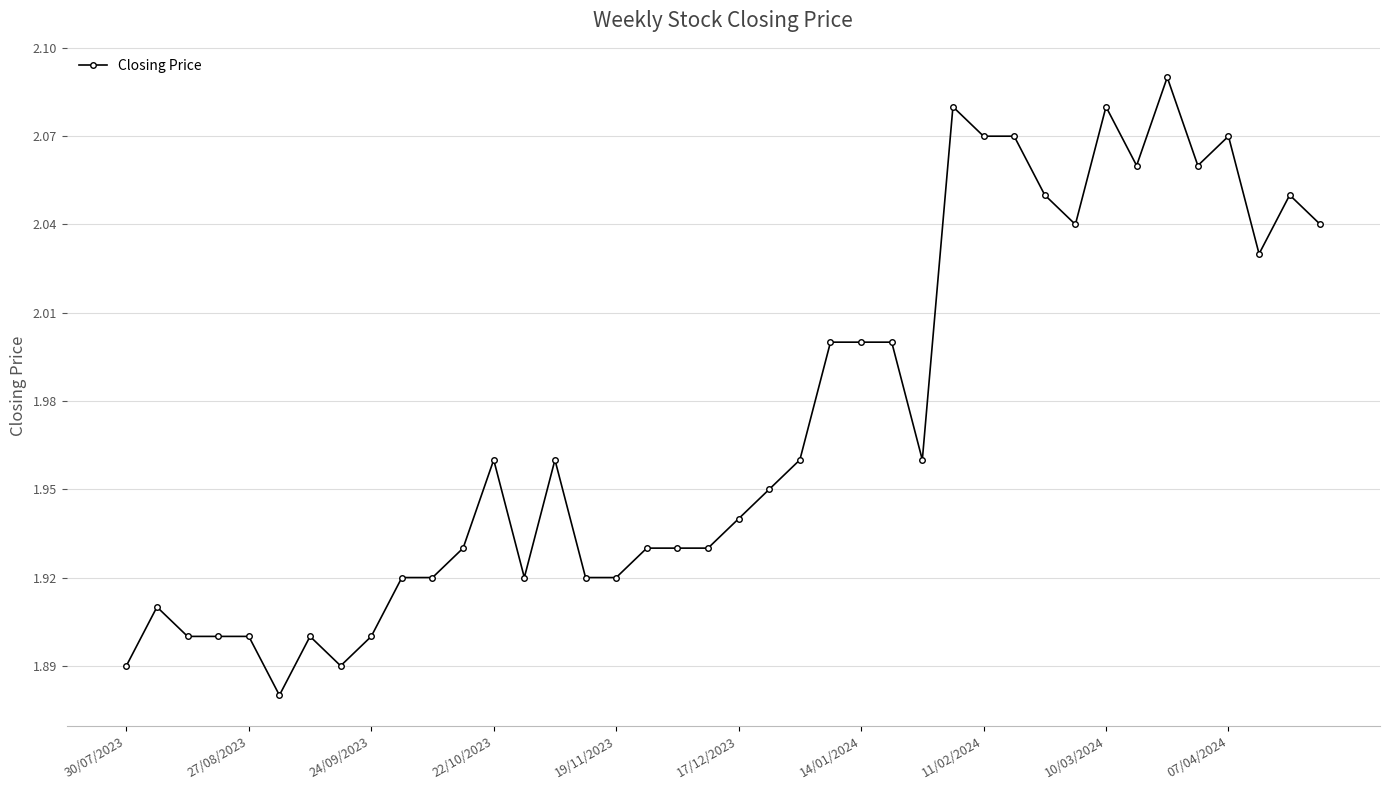

What is the sum of all values?

78.9